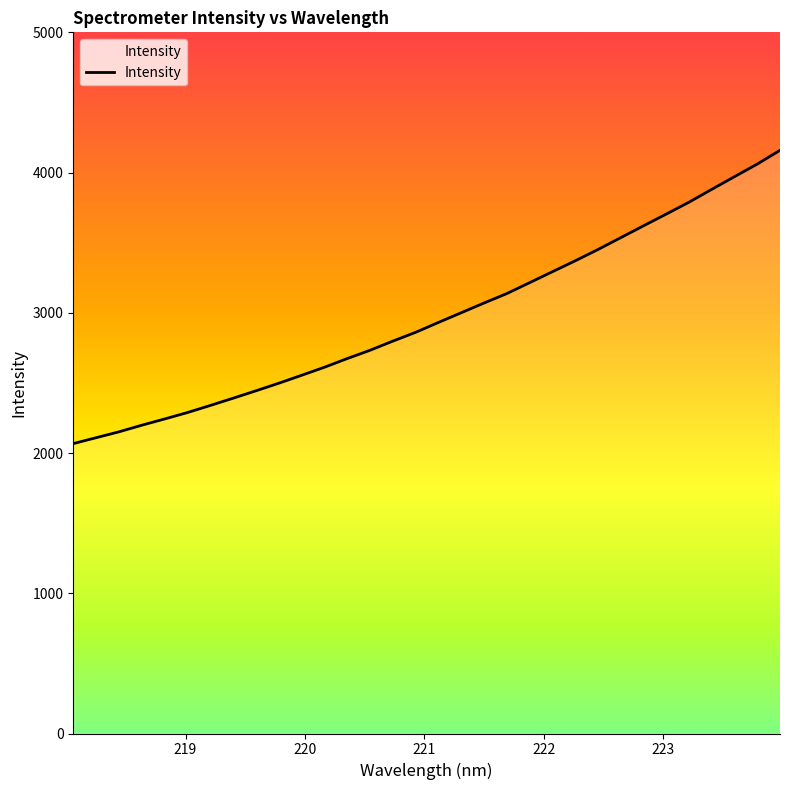

Does the chart display data point markers on the line(s)?

No